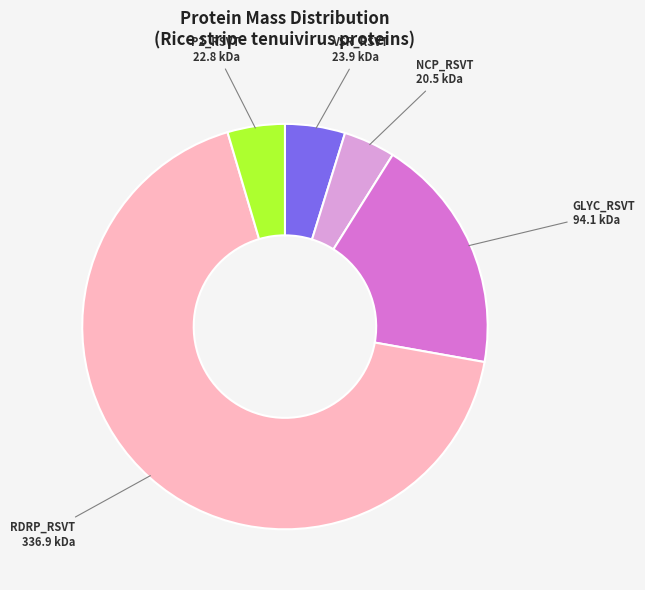

Is it true that NCP_RSVT is 4% of the pie?

True